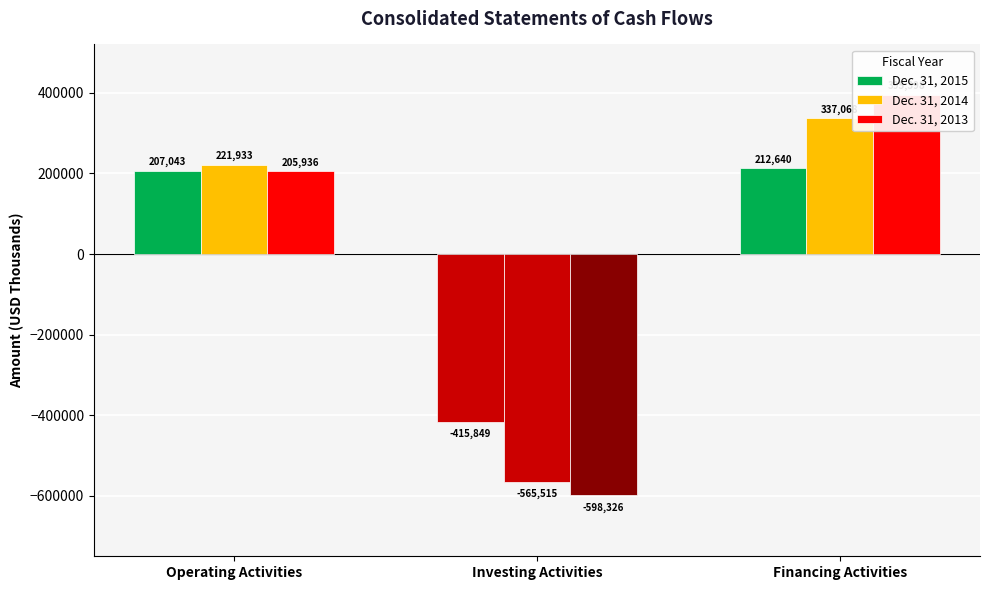

Where does the Dec. 31, 2013 series first go above 205936?

Financing Activities